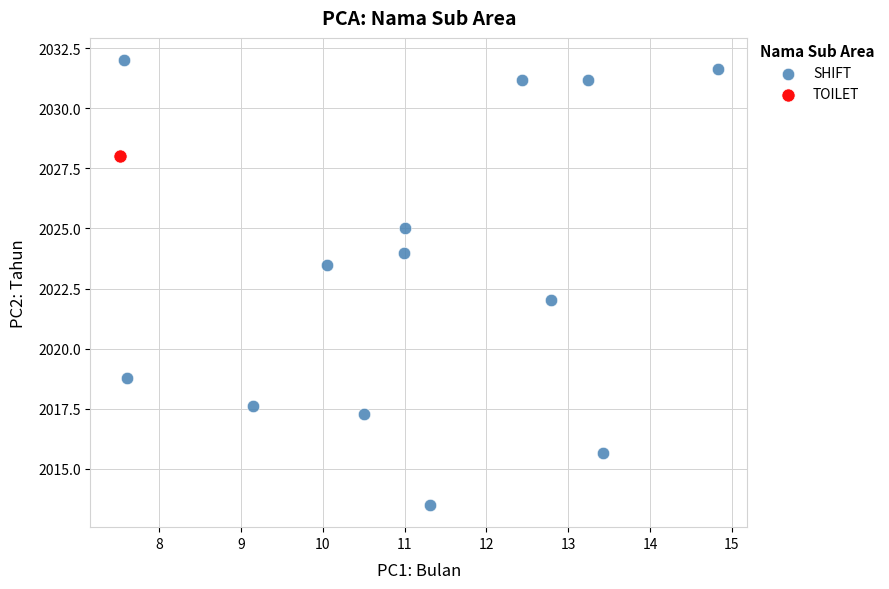

What are all the series names shown in the legend?

SHIFT, TOILET